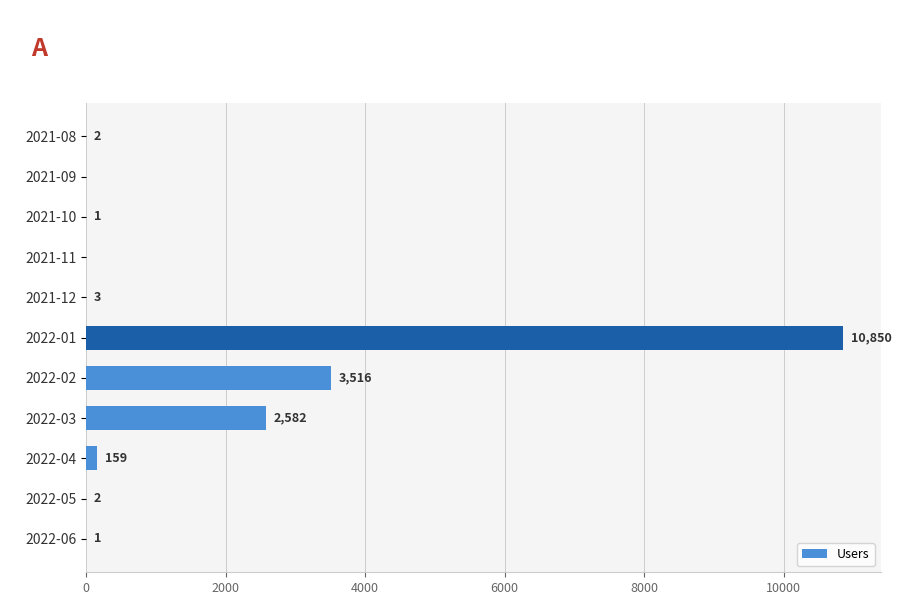

Count the number of data series in this chart.

1